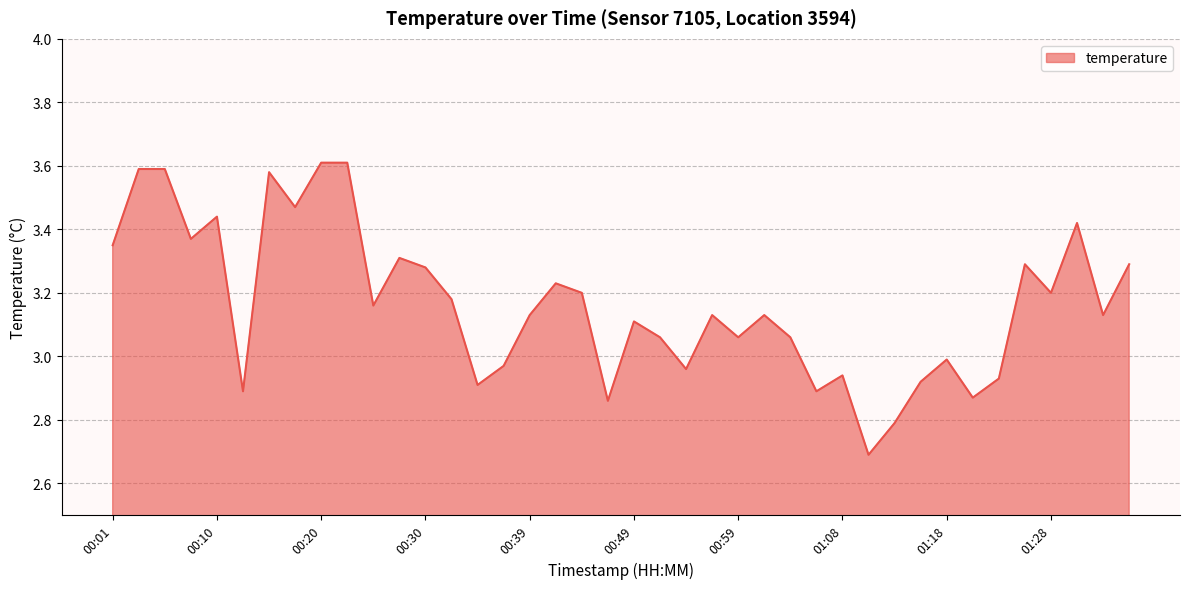

What is the difference between the maximum and minimum values?

0.9